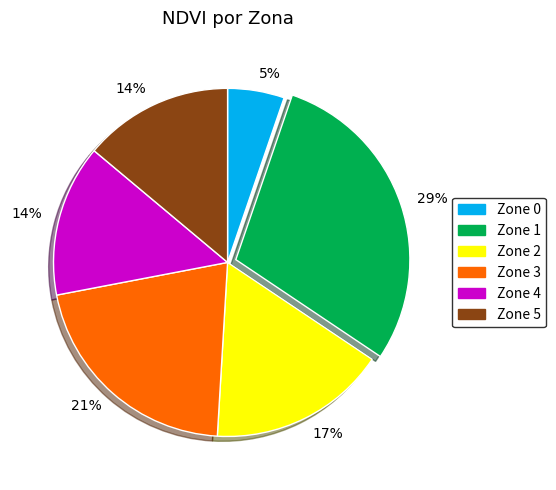

Is there a majority slice in this chart?

No